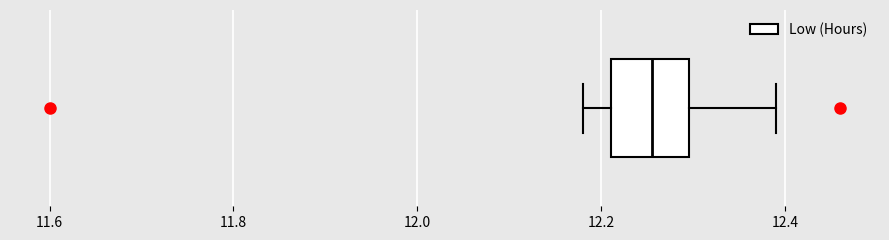

Read this box plot against the x-axis: the position of the median line, the range covered by the box, and the ends of both whiskers. The values are not printed on the chart, so give them approximately, as read against the axis.

median 12.26, box 12.22 to 12.30, whiskers 12.18 to 12.40